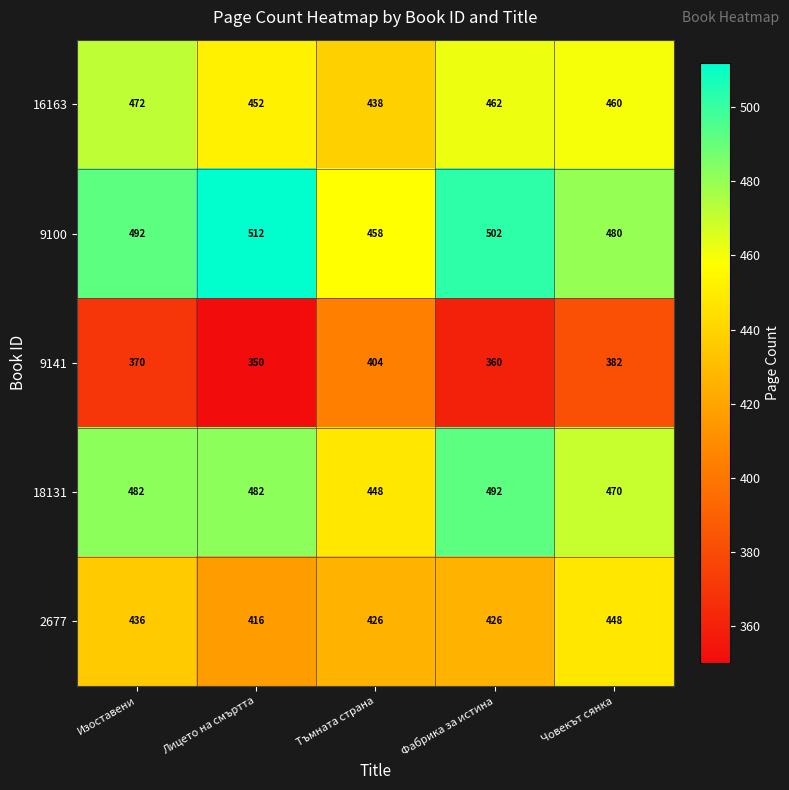

What is the spread (max minus min) of values at Изоставени?

122